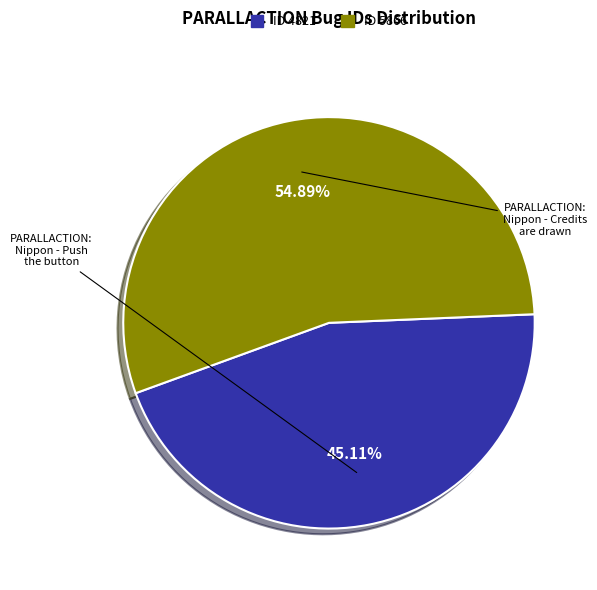

Rank the categories by value from highest to lowest.

PARALLACTION: Nippon - Credits are drawn, PARALLACTION: Nippon - Push the button